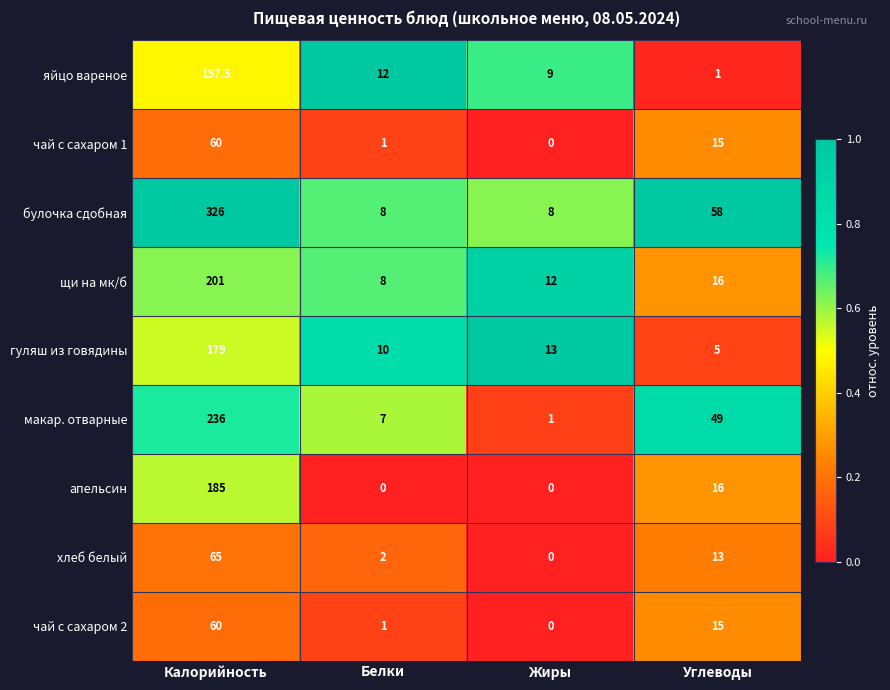

What is the spread (max minus min) of values at Белки?

12.0